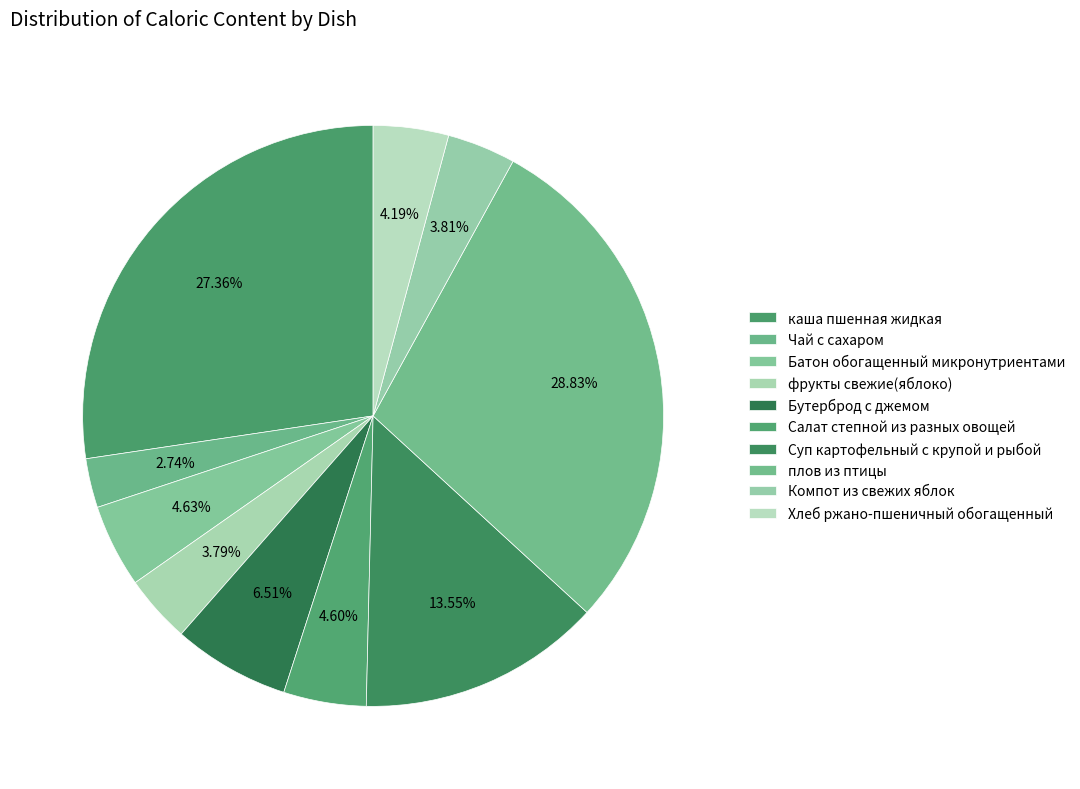

How many segments does this pie chart have?

10